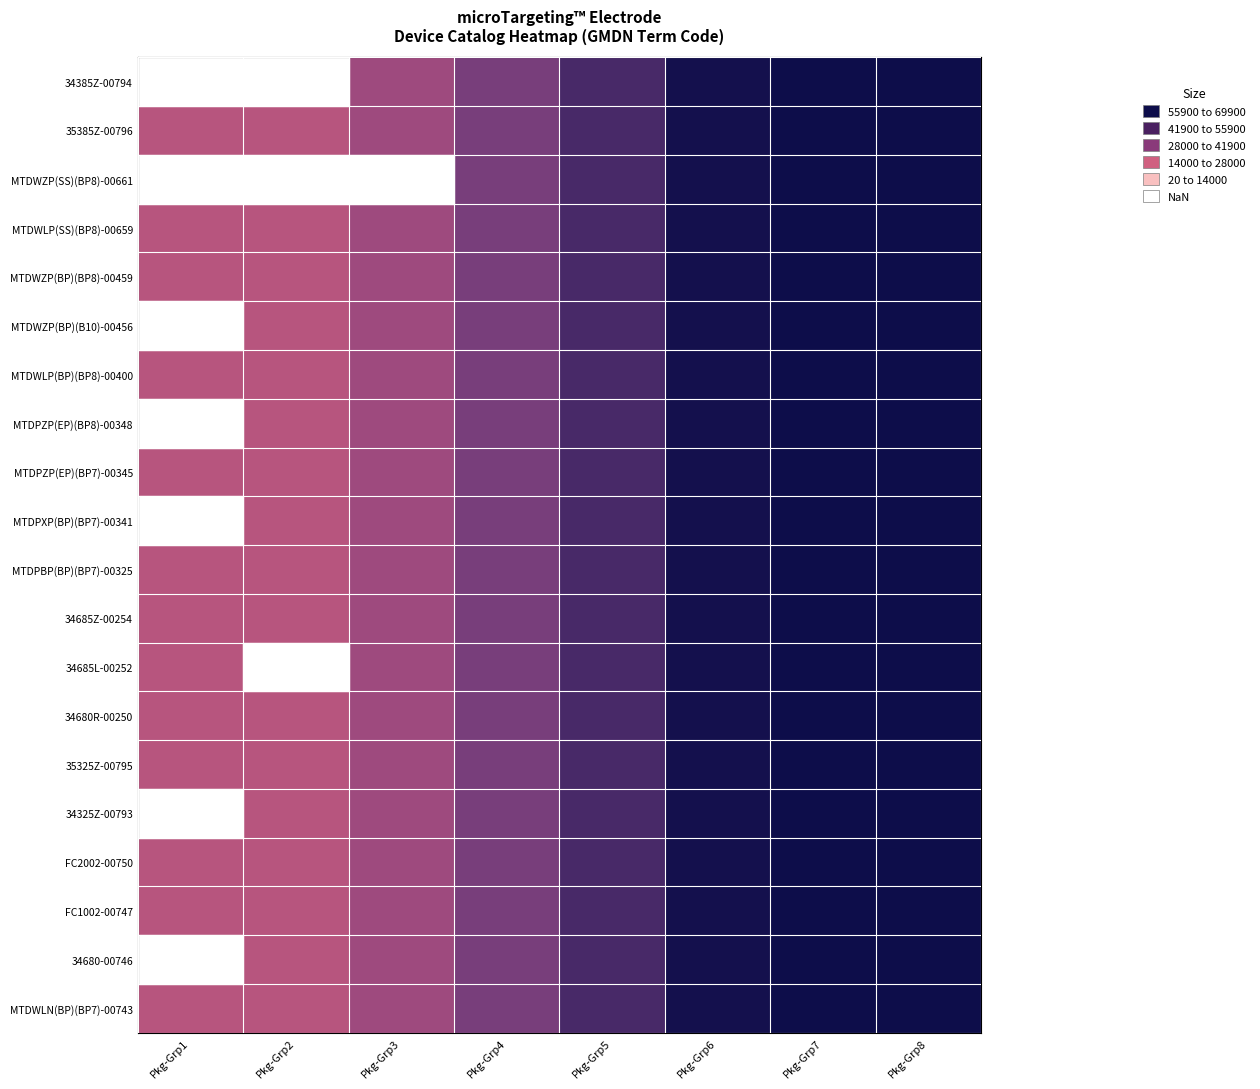

What is the difference between the second highest and second lowest values in the MTDPXP(BP)(BP7)-00341 series?

48834.0